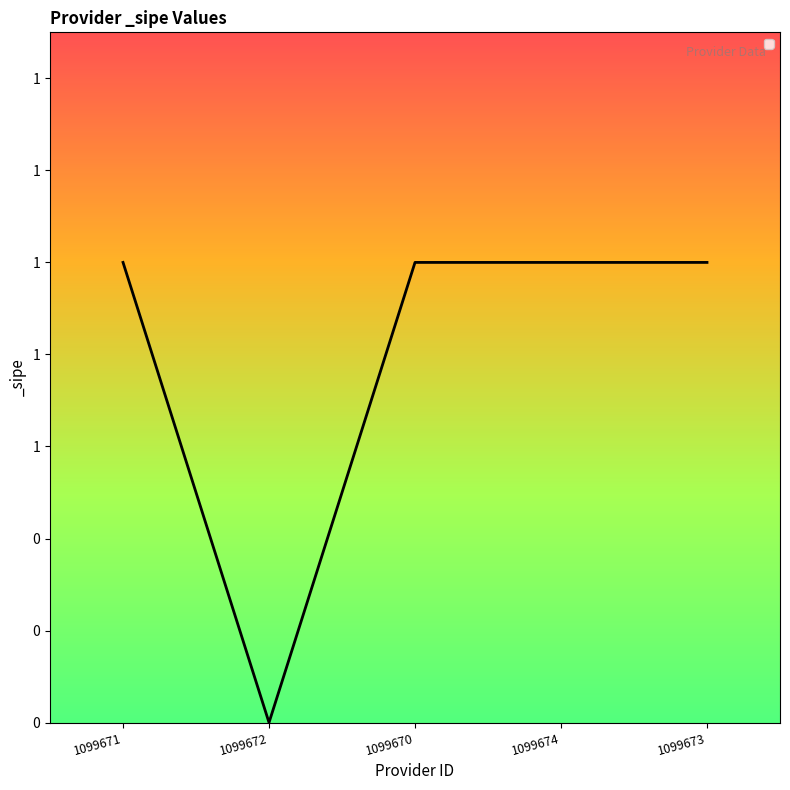

The value at 1099672 is 0. True or false?

True